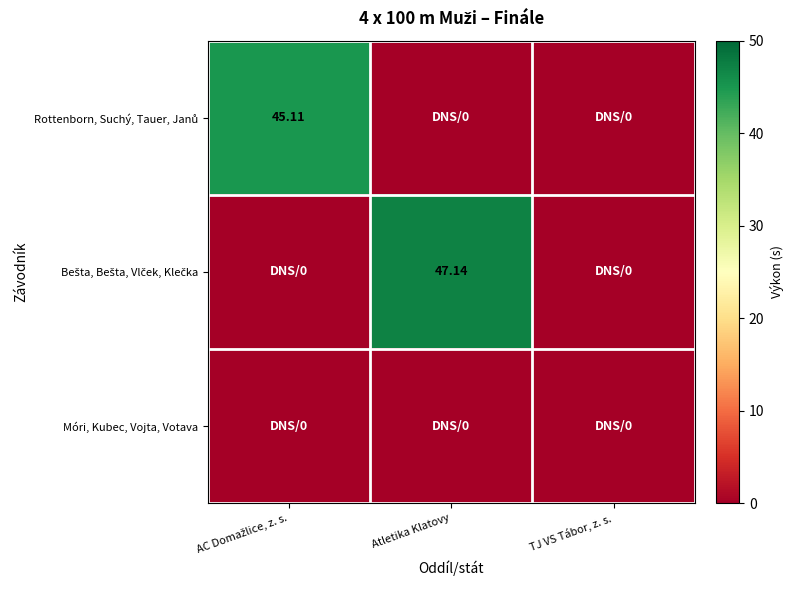

Is it true that Rottenborn, Suchý, Tauer, Janů equals -19.2 at TJ VS Tábor, z. s.?

False